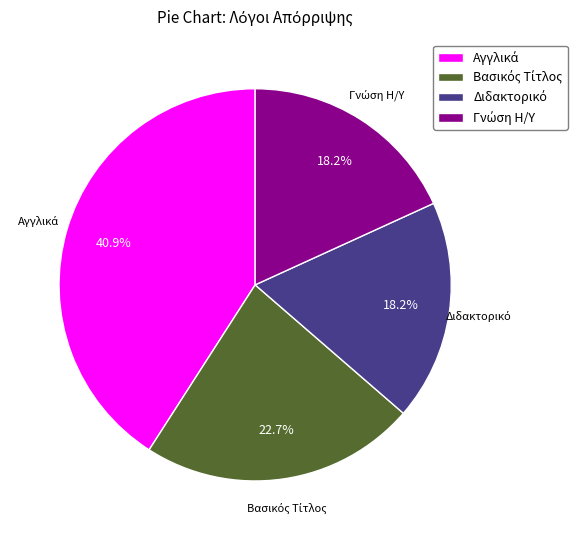

To the nearest percent, what is the difference between the largest and smallest slice percentages?

23%